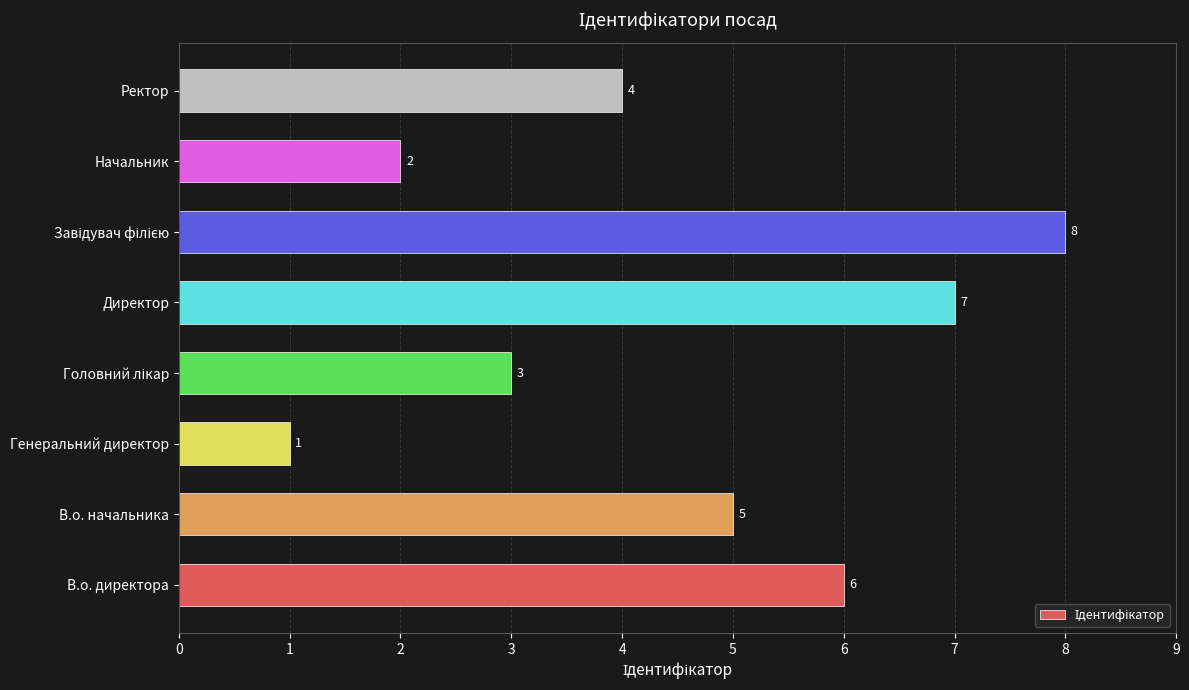

Count the values in the range 3 to 7.

5